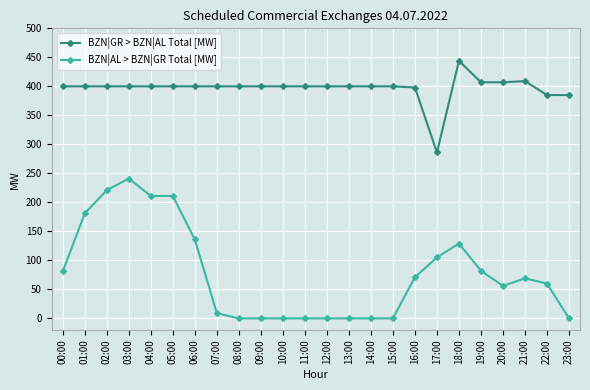

At which category is the sum across all series the highest?

03:00